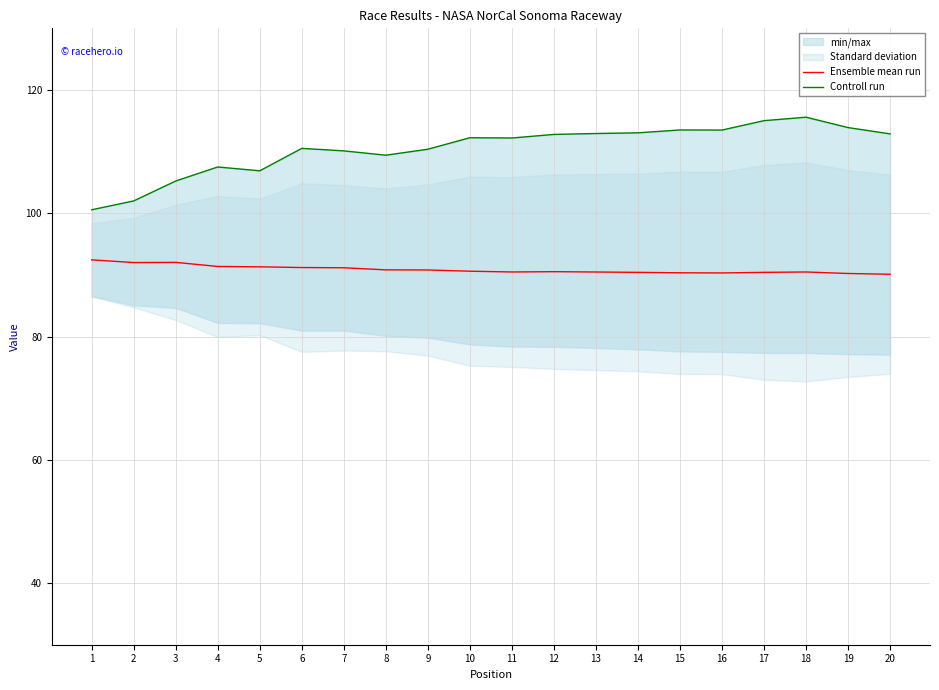

Is the value of Controll run at 9 greater than the value of Ensemble mean run at 1?

Yes